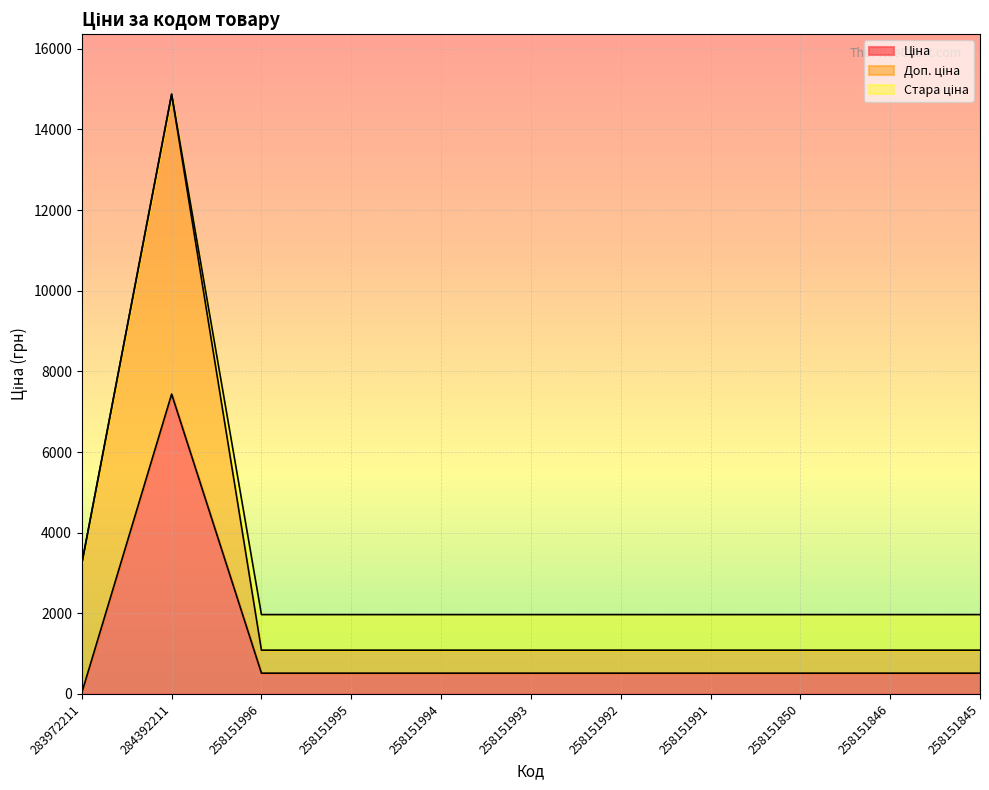

What is the value of the Доп. ціна point at the 9th from the left?

571.0